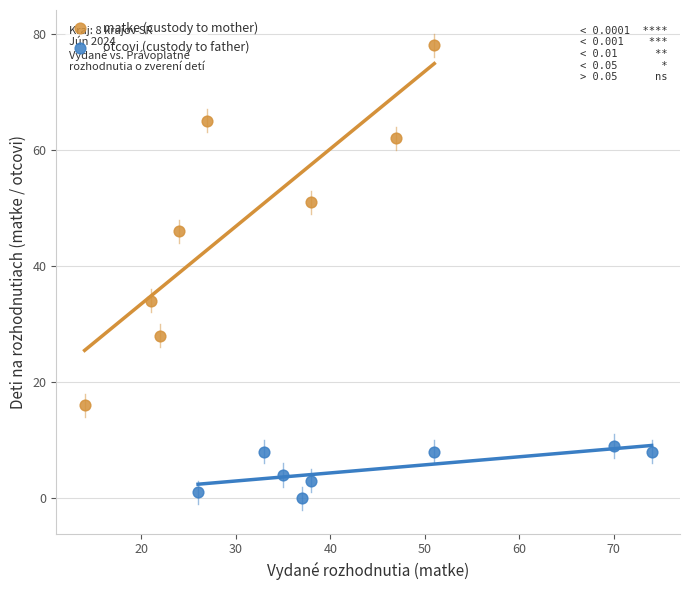

What are all the series names shown in the legend?

matke (custody to mother), otcovi (custody to father)